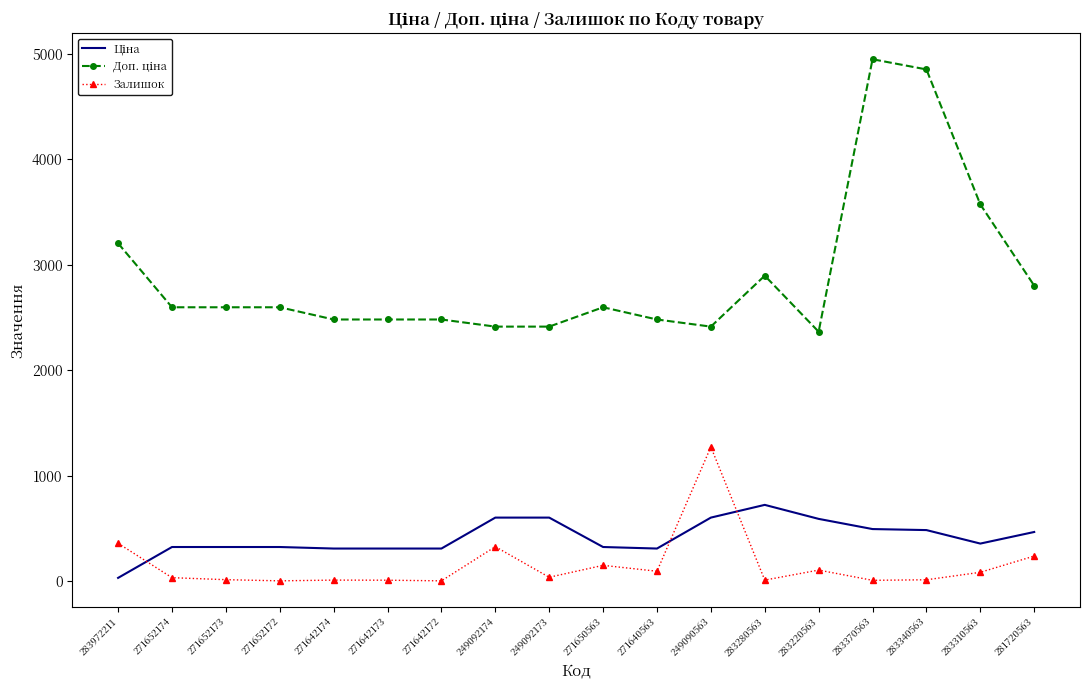

Is it true that Залишок equals 239.0 at 281720563?

True